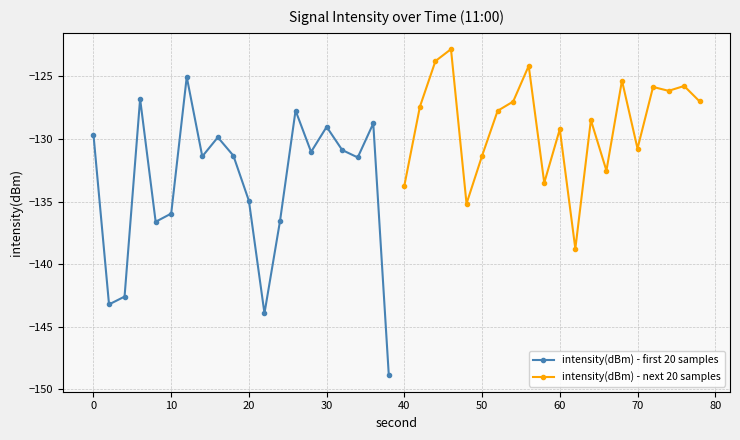

Reading left to right, transcribe all the data shown in this chart.

intensity(dBm) - first 20 samples: -129.7	-143.2	-142.6	-126.8	-136.6	-136.0	-125.0	-131.4	-129.9	-131.3	-134.9	-143.9	-136.6	-127.7	-131.0	-129.0	-130.9	-131.5	-128.8	-148.9
intensity(dBm) - next 20 samples: -133.7	-127.4	-123.8	-122.8	-135.2	-131.3	-127.8	-127.0	-124.2	-133.5	-129.2	-138.8	-128.5	-132.5	-125.3	-130.8	-125.9	-126.2	-125.8	-127.0